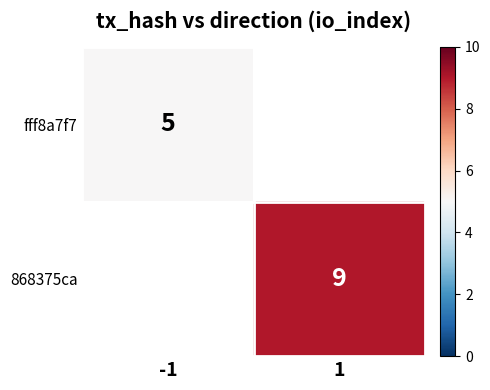

What is the maximum value shown in the chart?

9.0